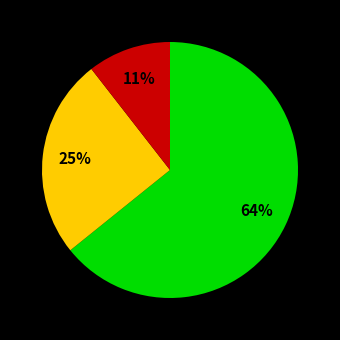

To the nearest percent, what is the average slice percentage?

33%